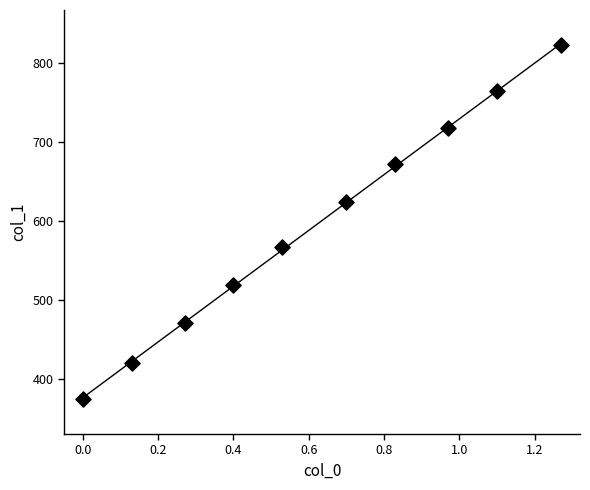

What Y value in the scatter plot is closest to 599?

625